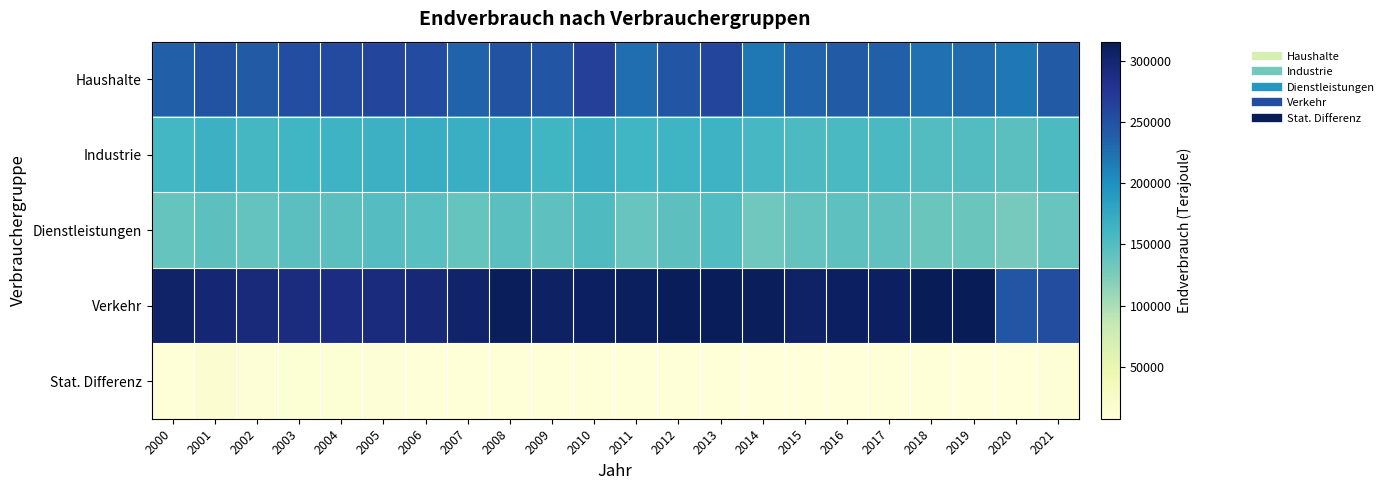

At how many categories does at least one series exceed 240722?

22